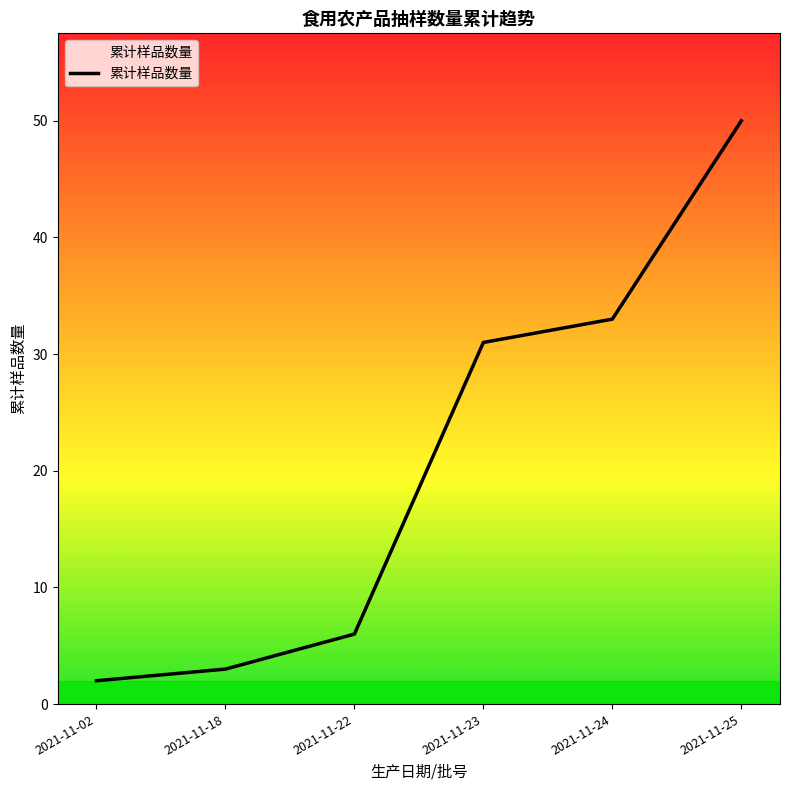

How many values are below 31?

3